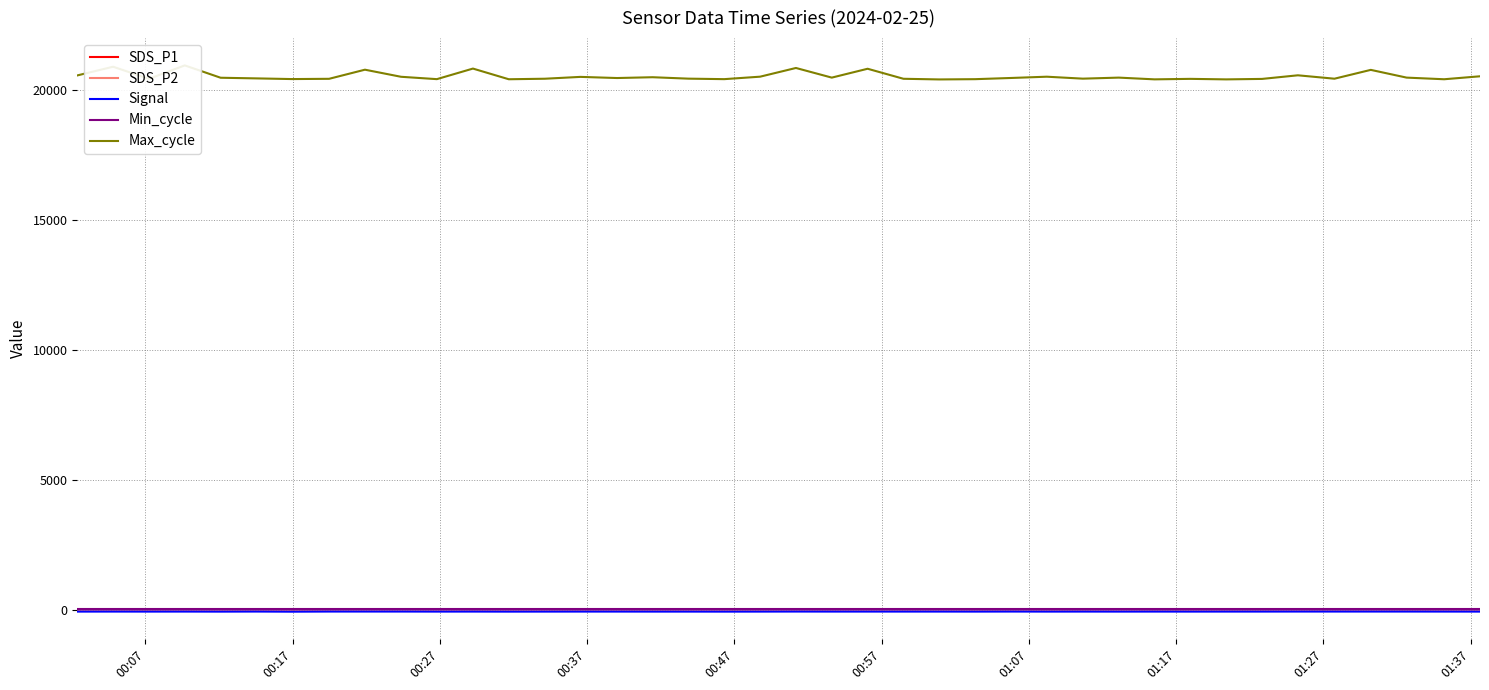

At which category does Signal reach its first local valley?

00:27